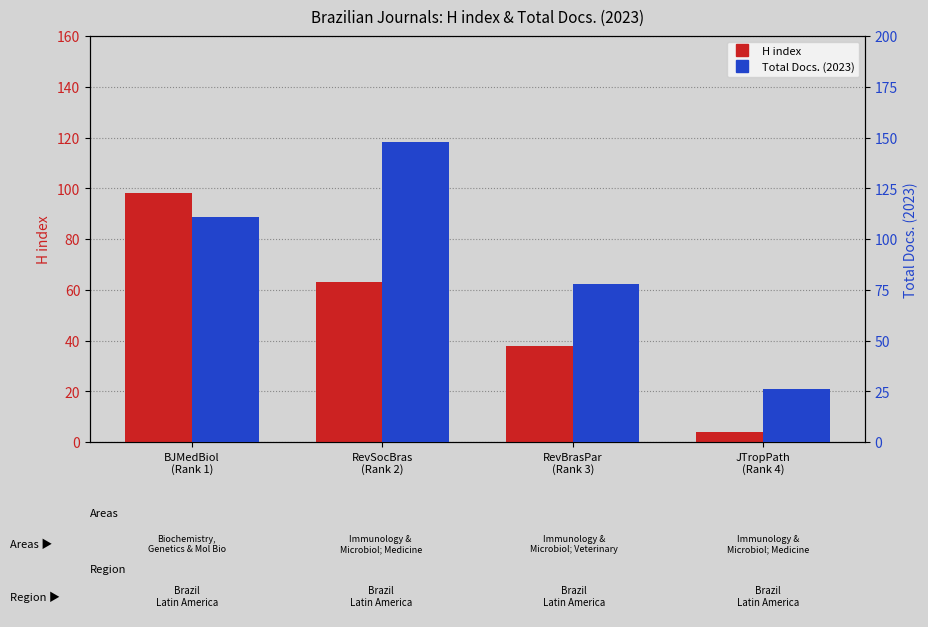

What are all the series names shown in the legend?

H index, Total Docs. (2023)